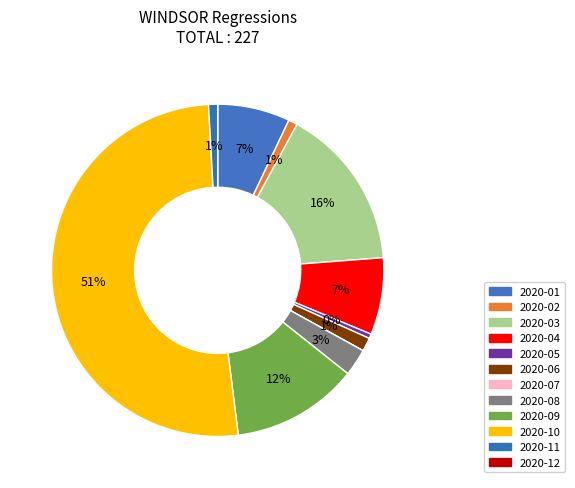

Approximately how many times larger is the value at 2020-04 compared to 2020-11?

8.5